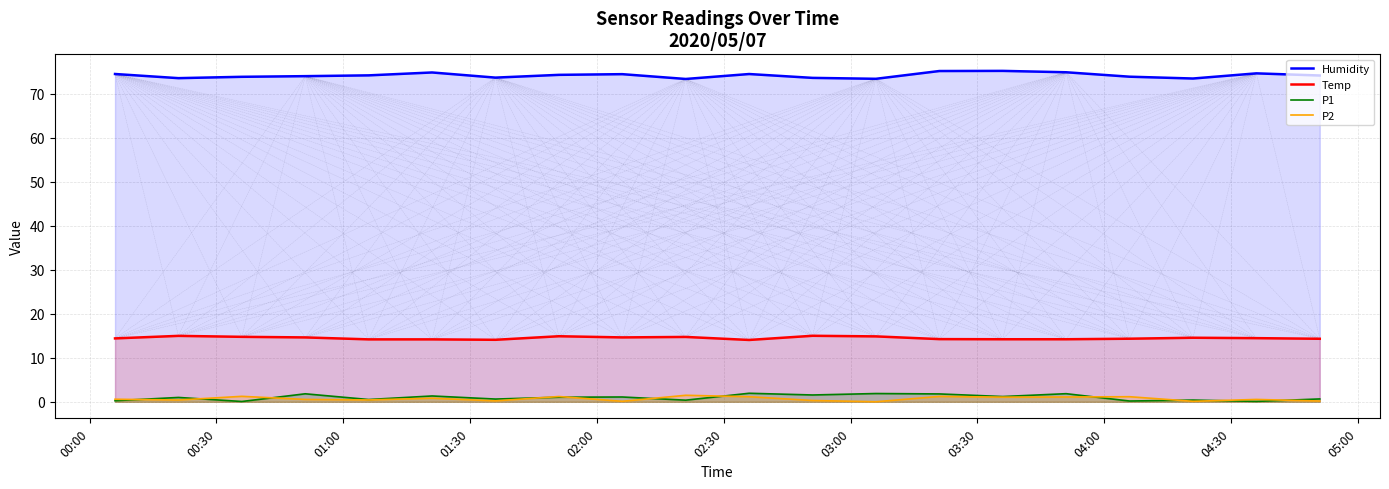

What is the maximum value shown in the chart?

75.2